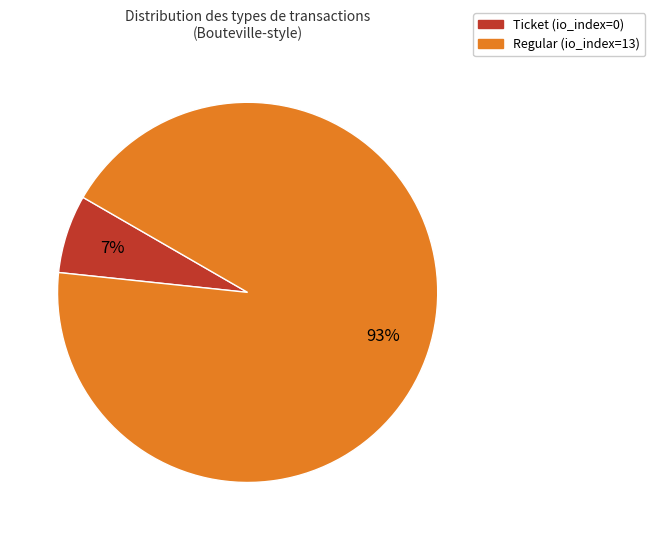

To the nearest percent, what is the average slice percentage?

50%